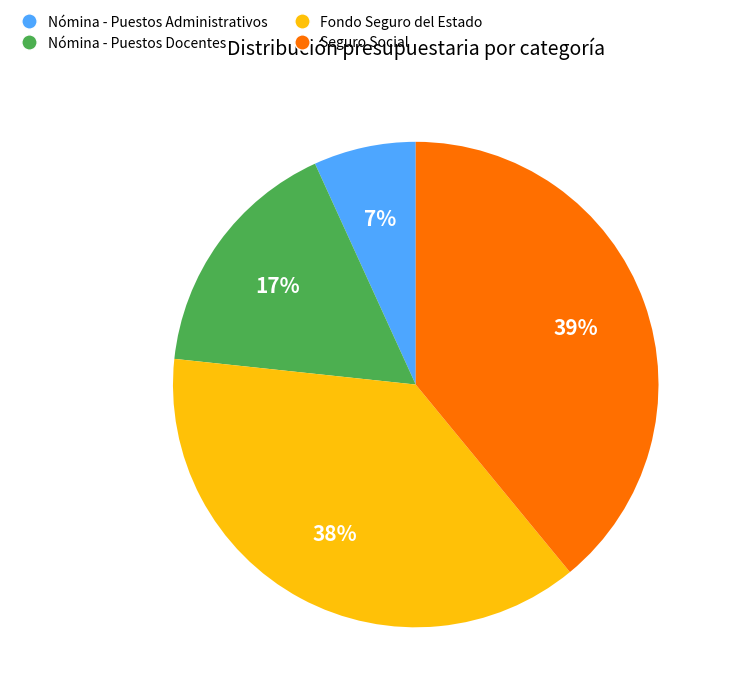

The Nómina - Puestos Administrativos slice represents 21% of the pie. True or false?

False